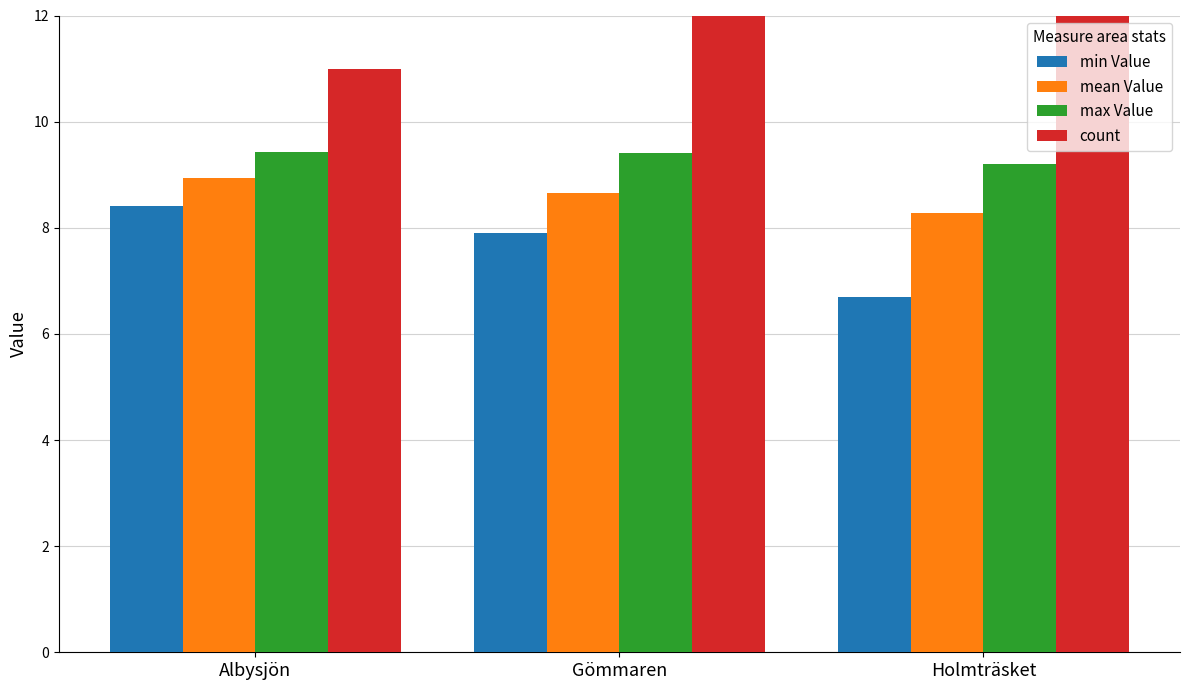

What is the difference between the highest and lowest values at Holmträsket?

6.3